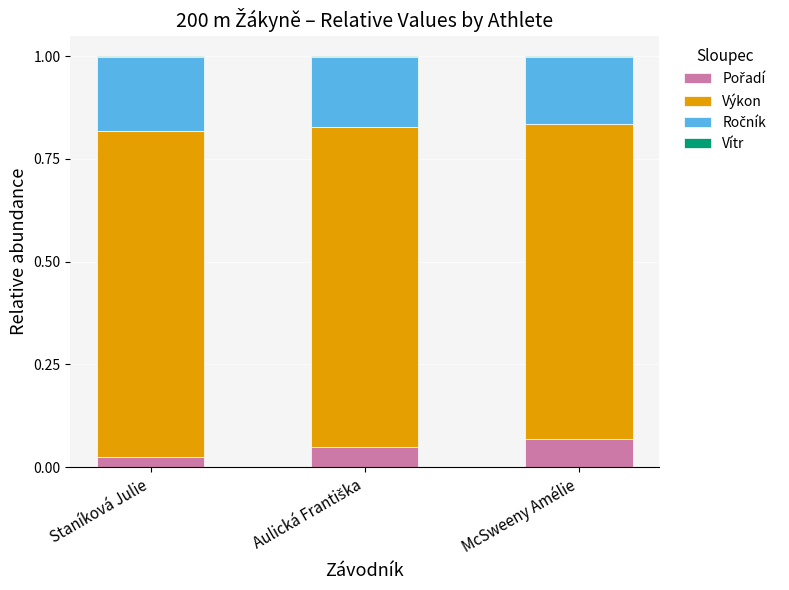

Does the chart contain stacked bars?

Yes